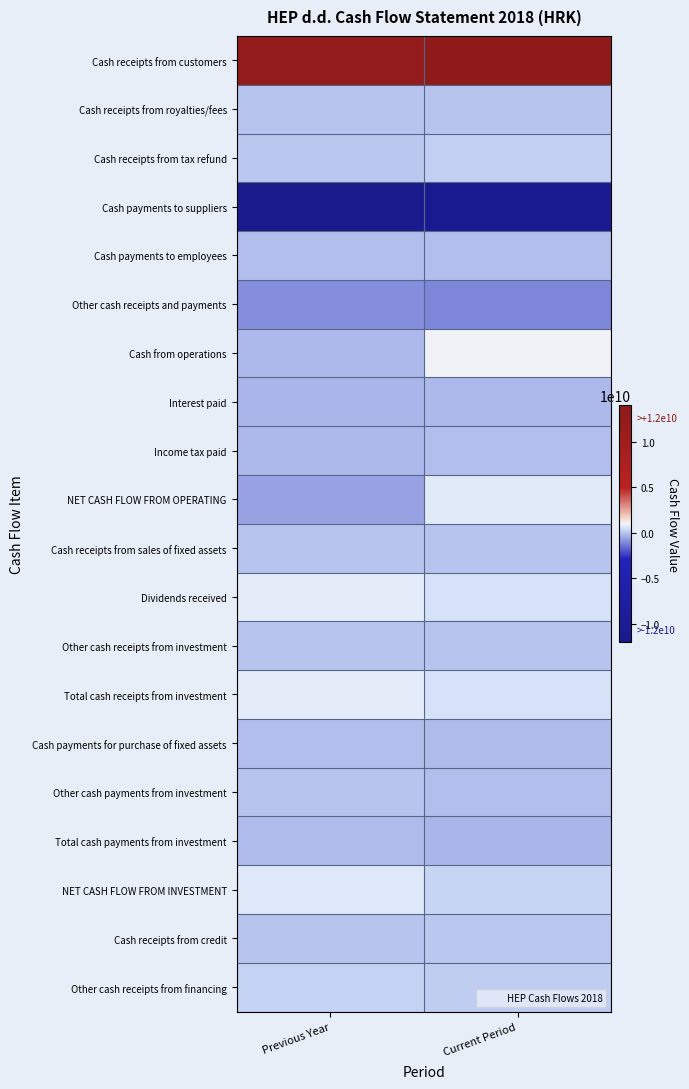

What is the greatest value displayed?

13188924626